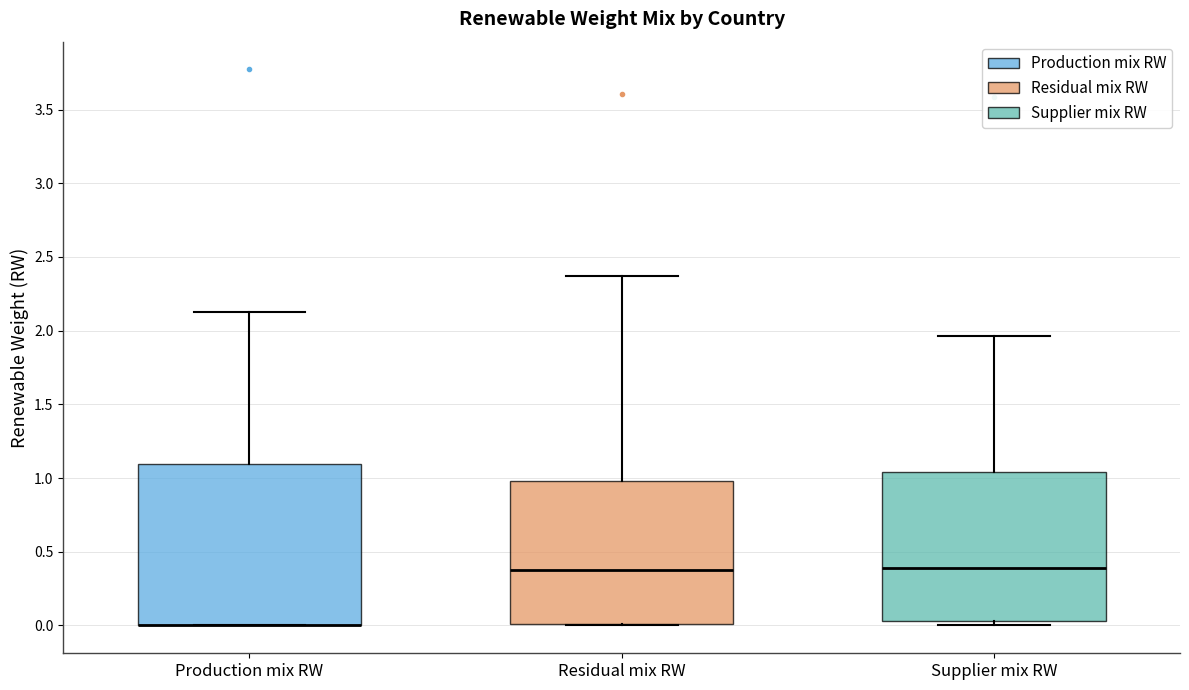

Reading left to right, transcribe this box plot: for each box, give where its median line is, the range the box spans, and where its two whiskers end, as read against the y-axis. The values are not printed on the chart, so give them approximately, as read against the axis.

Production mix RW: median 0.00 (drawn on the box's lower edge), box 0.00 to 1.10, whiskers 0.00 to 2.15
Residual mix RW: median 0.35, box 0.00 to 1.00, whiskers 0.00 to 2.35
Supplier mix RW: median 0.40, box 0.05 to 1.05, whiskers 0.00 to 1.95